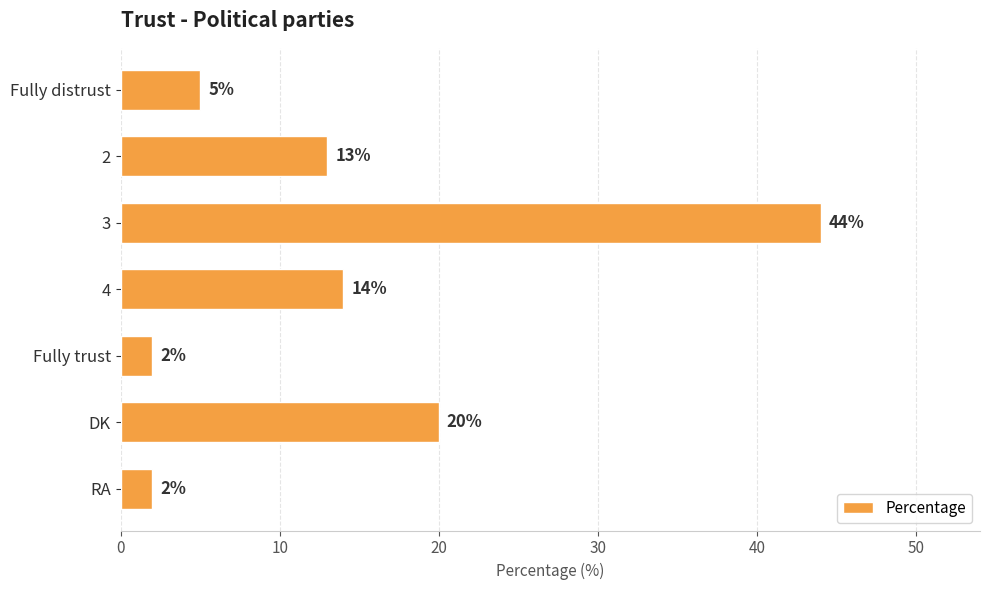

At which label is the value closest to 23?

DK